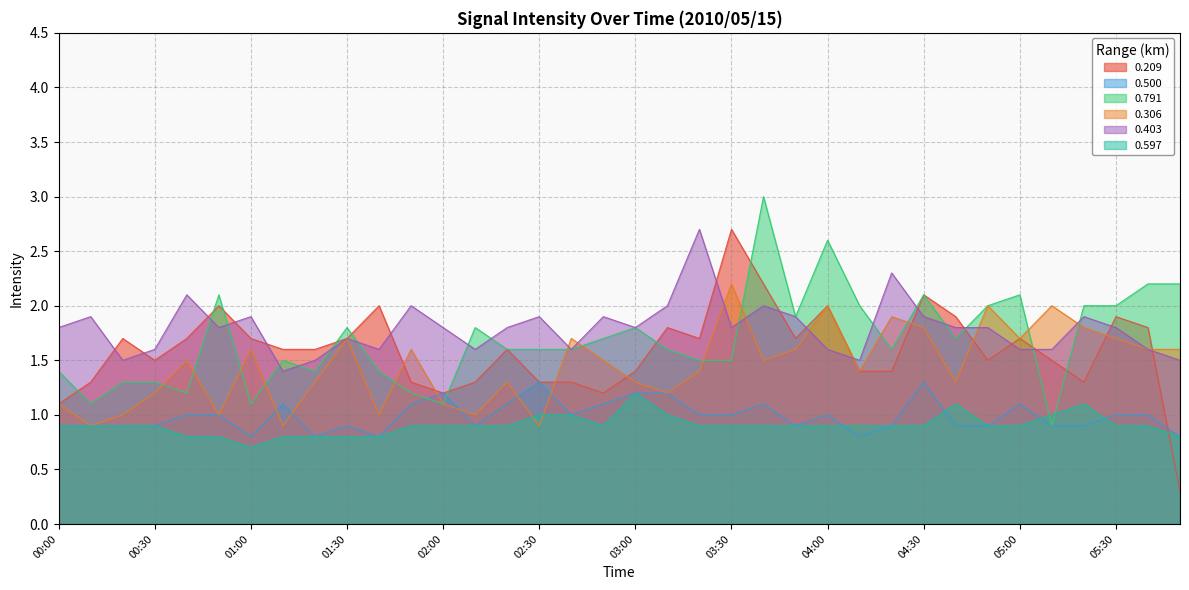

What is the minimum value shown in the chart?

0.3